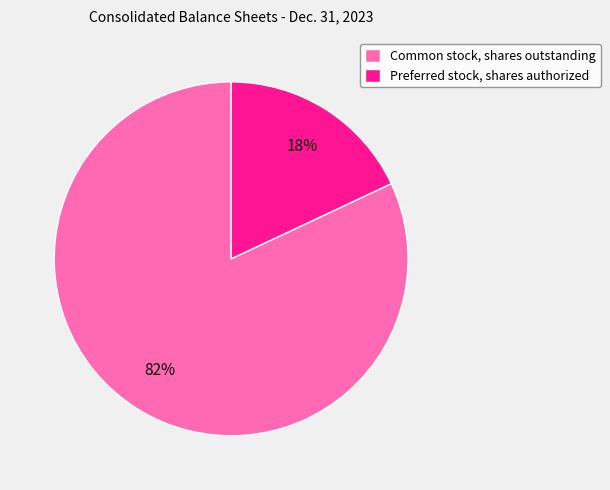

Is the sum of Common stock, shares outstanding and Preferred stock, shares authorized greater than half?

Yes